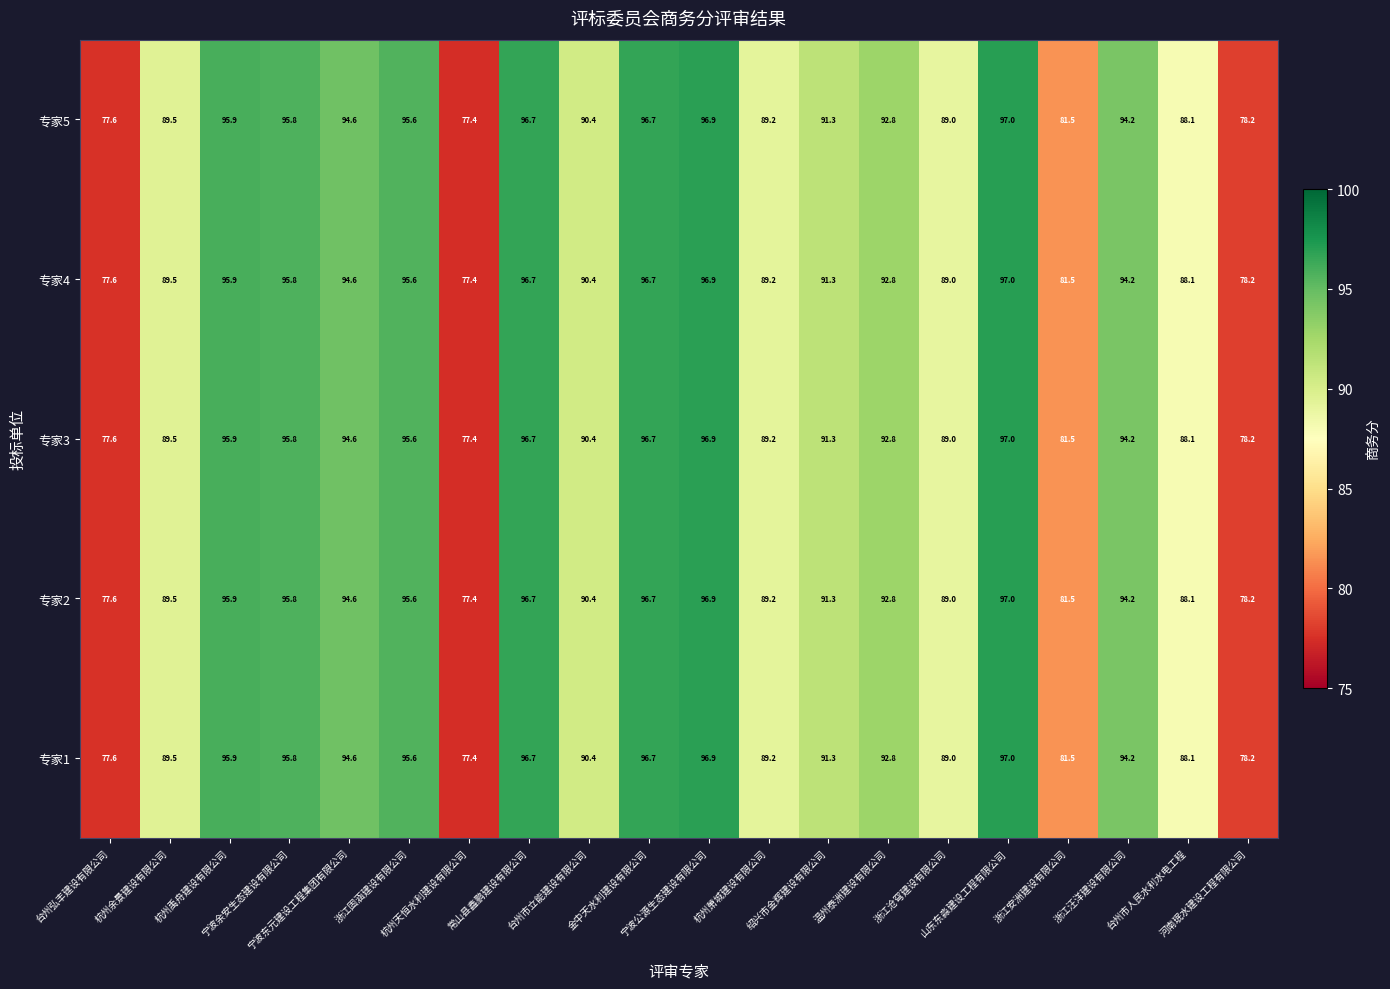

What is the greatest value displayed?

97.0